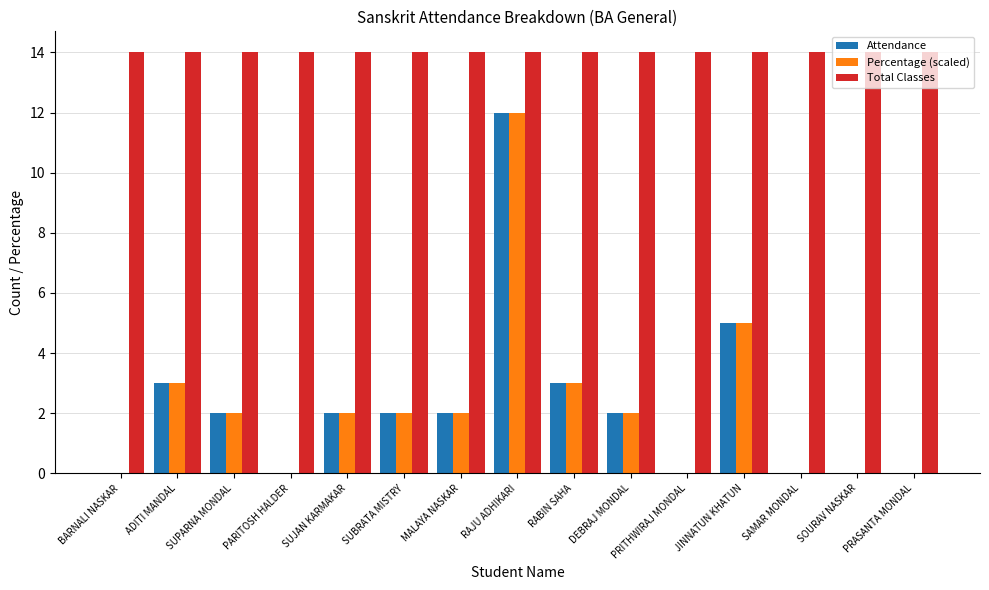

What is the greatest value displayed?

14.0